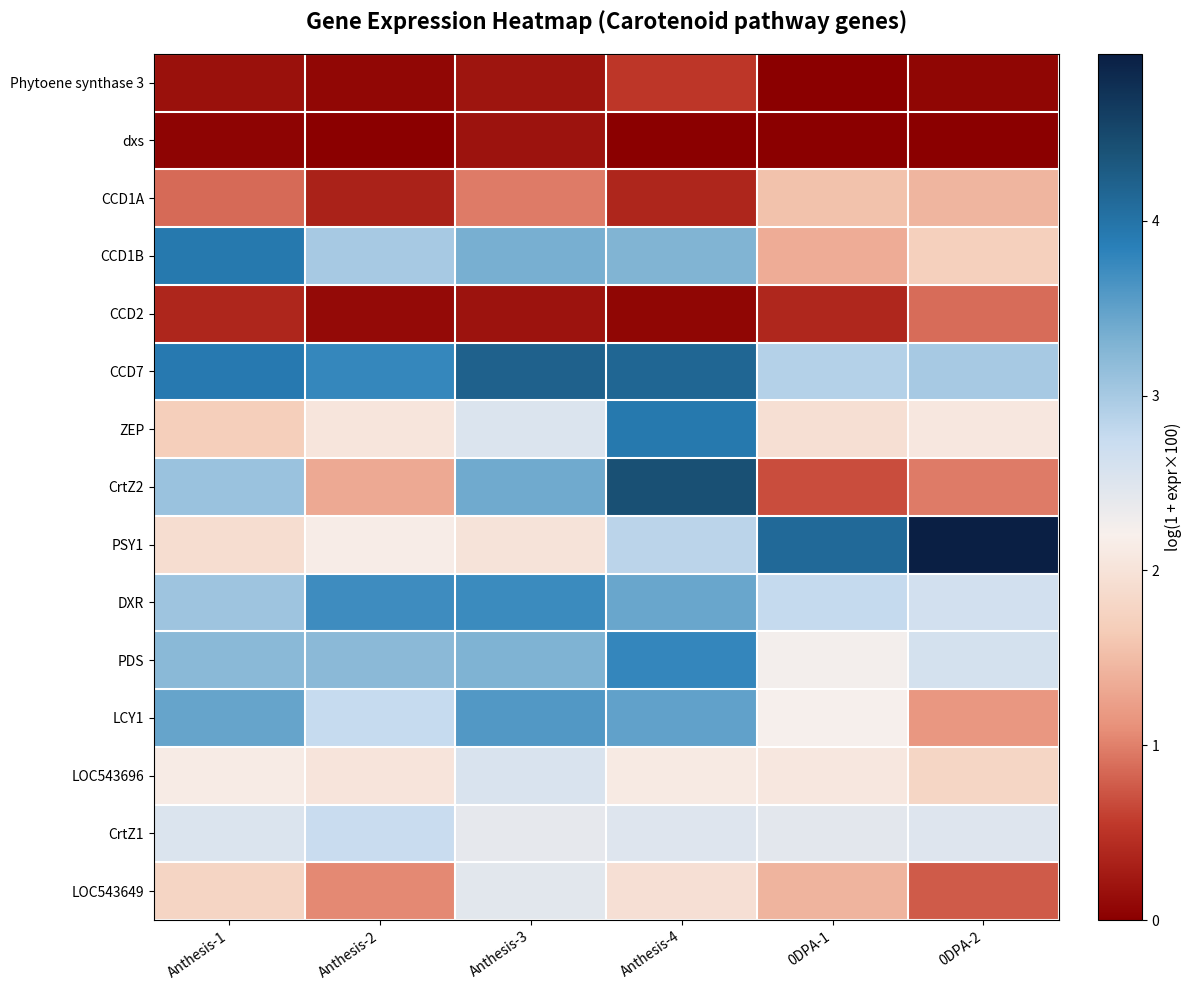

Which has a higher value, Anthesis-2 or Anthesis-4?

Anthesis-4